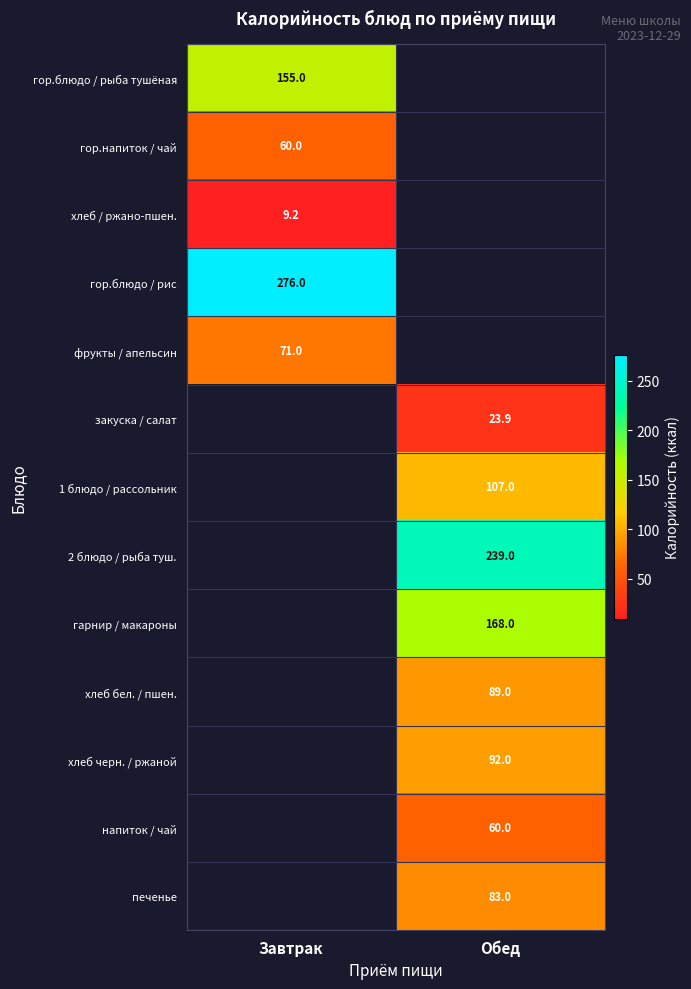

Is it true that хлеб бел. / пшен. equals 39.4 at Обед?

False